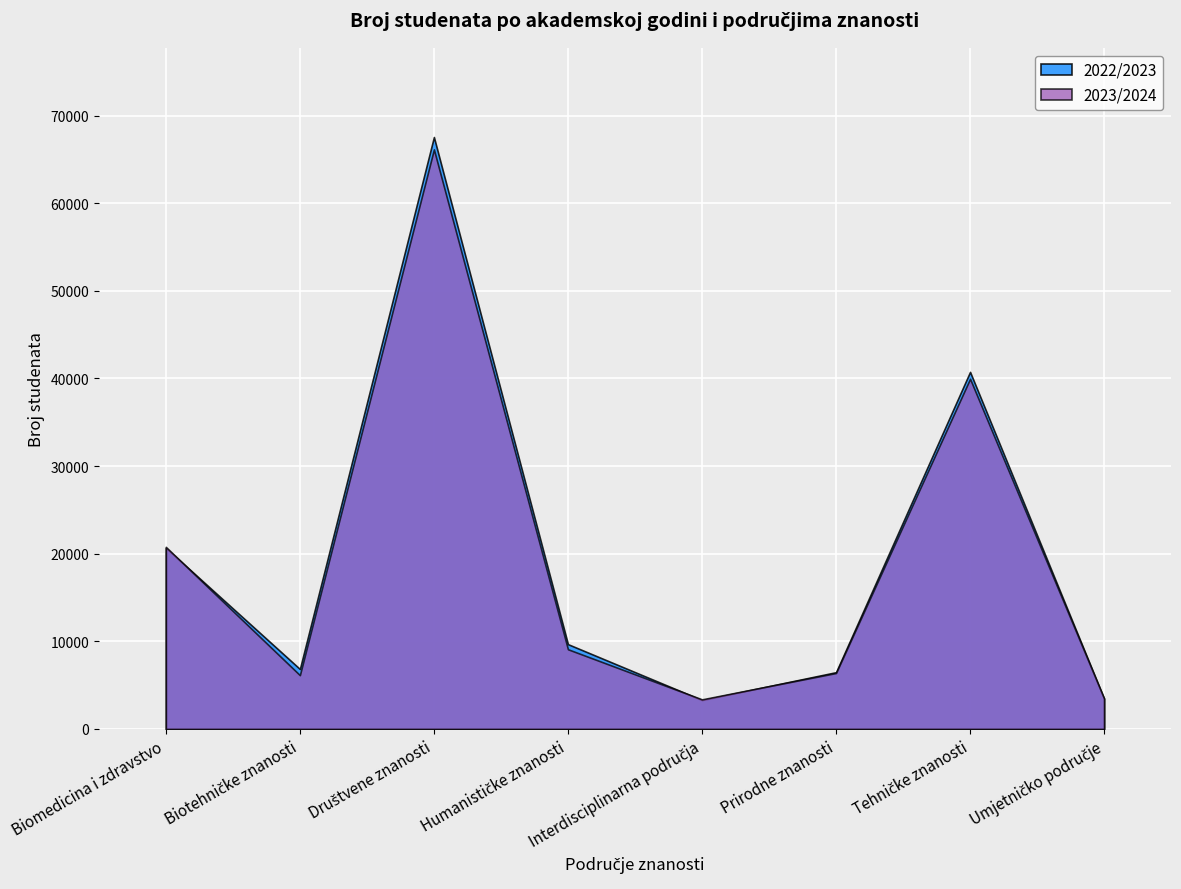

The 2023/2024 series shows 39964 at Tehničke znanosti. True or false?

True